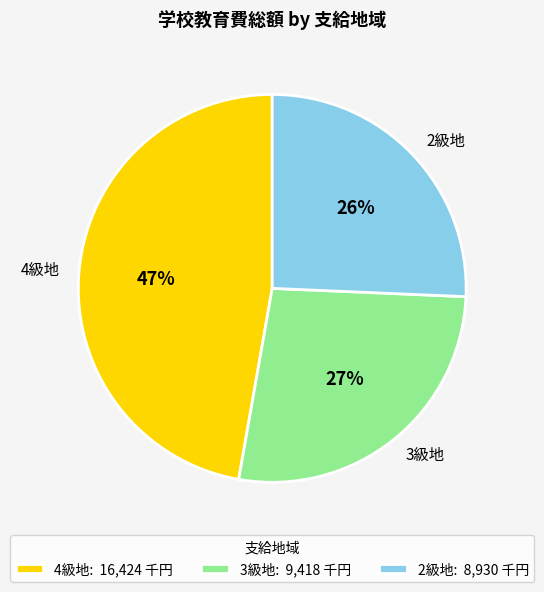

What percentage is the 3級地 slice, to the nearest percent?

27%